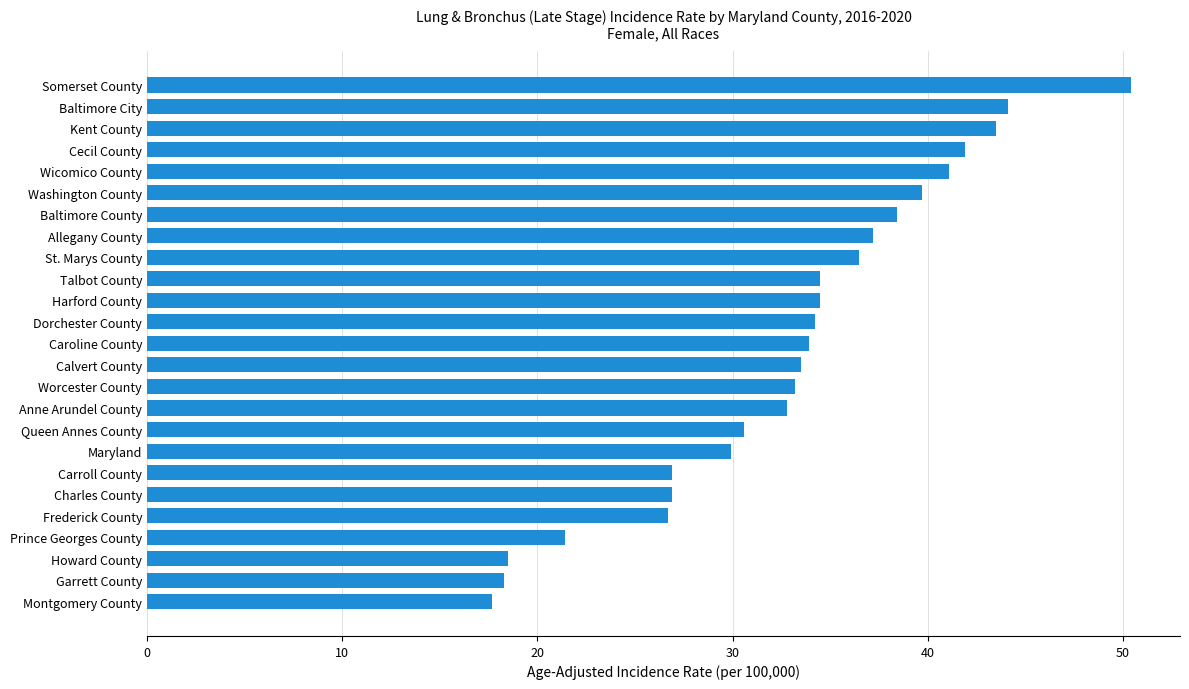

What is the difference between the second highest and second lowest values?

25.8